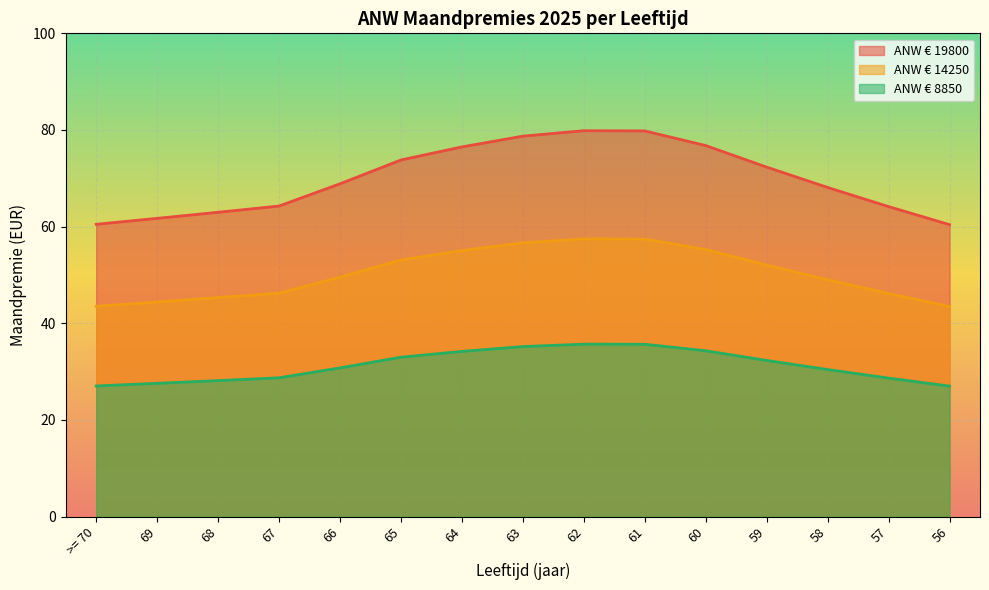

What is the maximum value shown in the chart?

79.8